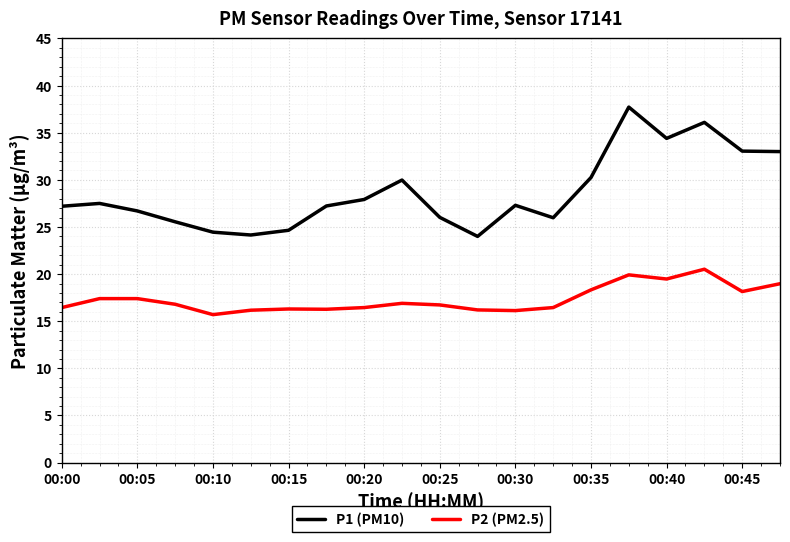

True or false: P1 (PM10) and P2 (PM2.5) cross at least once.

False